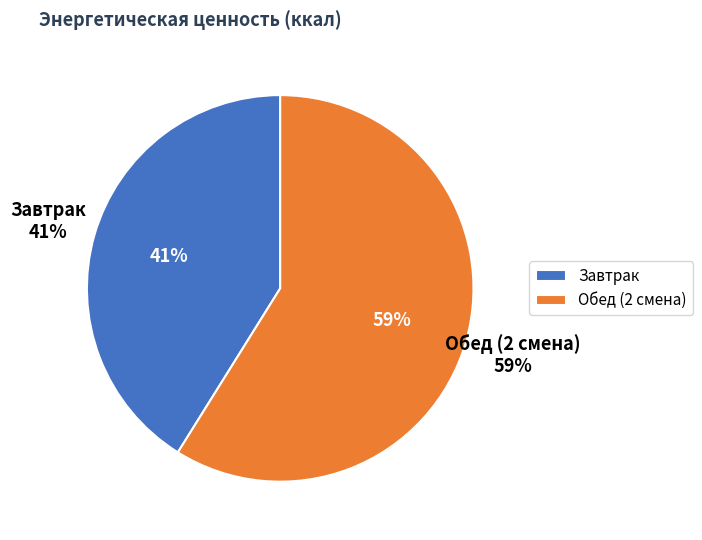

Rank the categories by value from lowest to highest.

Завтрак, Обед (2 смена)